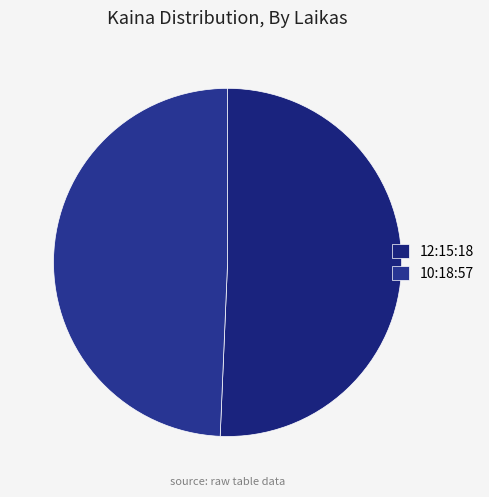

How many segments does this pie chart have?

2